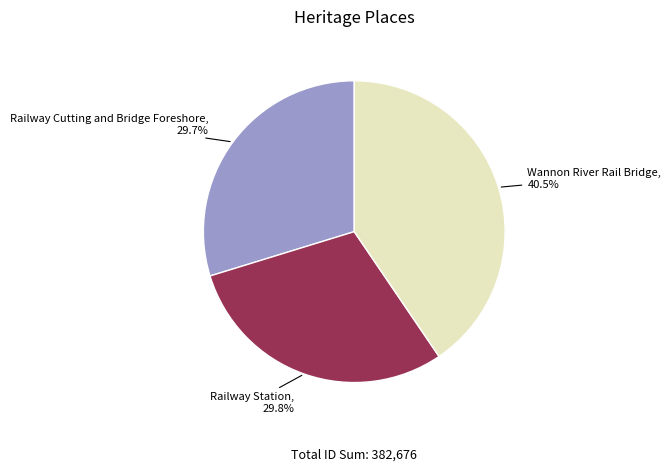

Is it true that Railway Cutting and Bridge Foreshore is 30% of the pie?

True